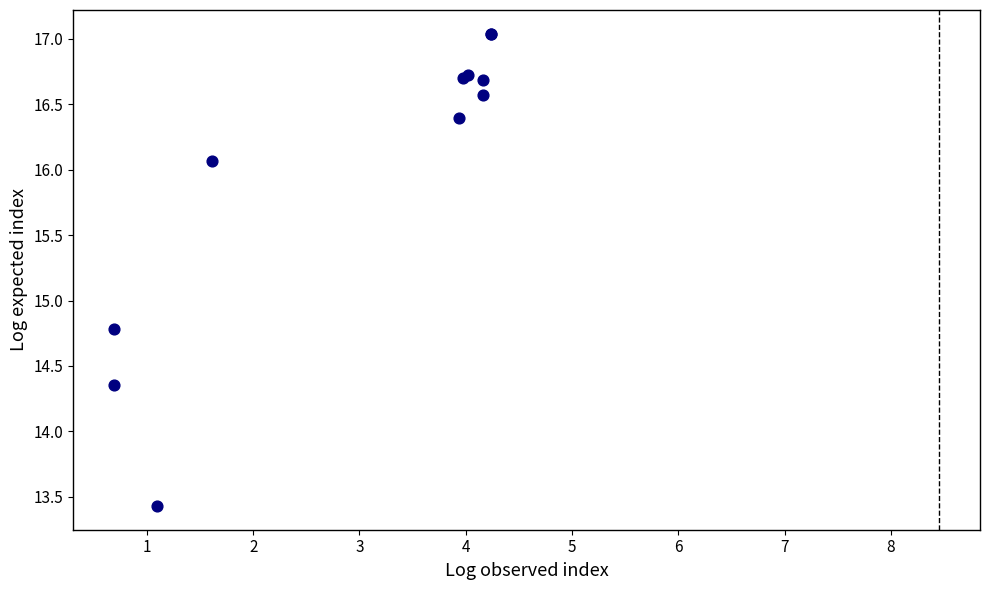

What Y value in the scatter plot is closest to 15?

14.8